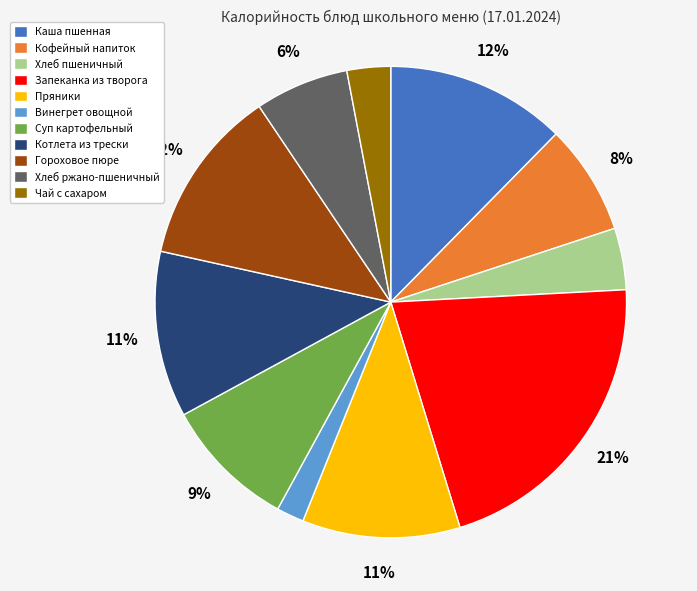

Combined, do Кофейный напиток and Каша пшенная account for over 50%?

No